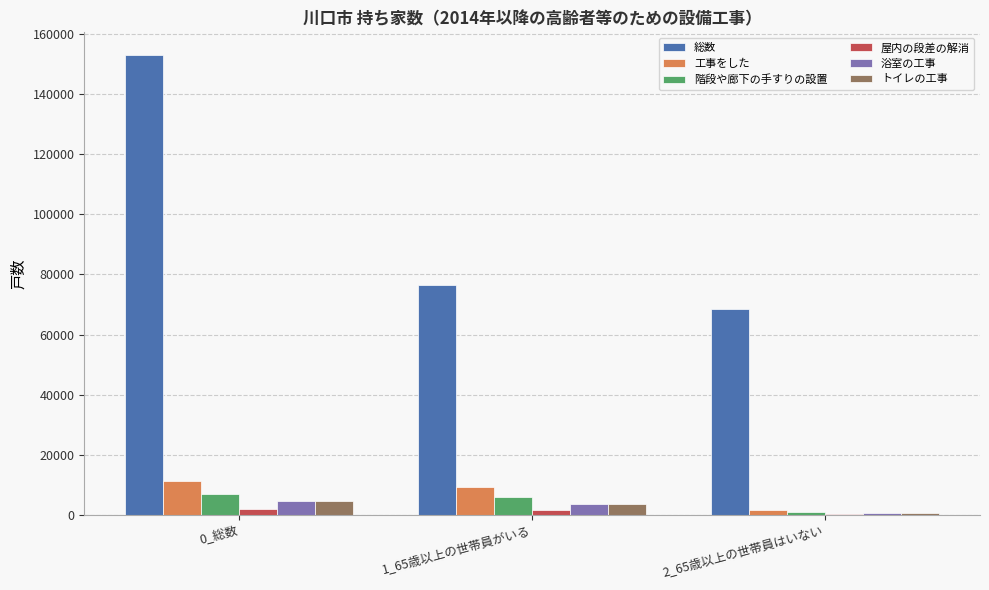

What is the spread (max minus min) of values at 0_総数?

151060